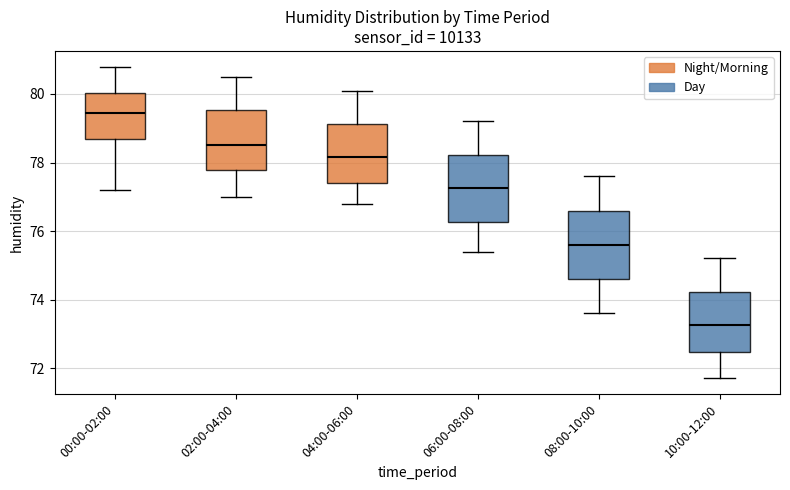

Which box's median line is the lowest?

10:00-12:00